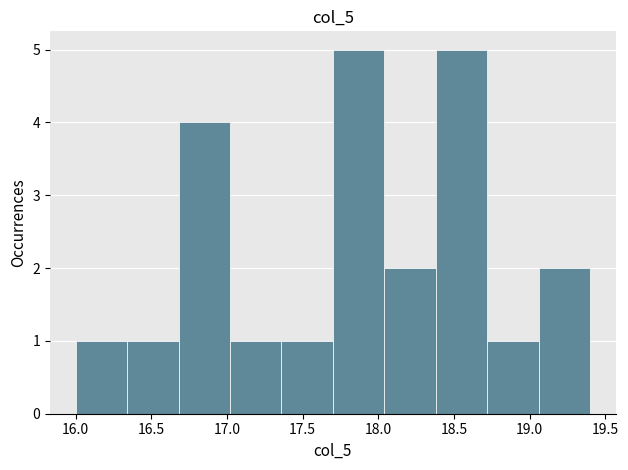

Reading left to right, transcribe this chart: for each bar, give the range it covers on the x-axis and its height. Neither the bar edges nor the heights are printed on the chart, so give them approximately, as read against the axes.

16.00 to 16.34: 1
16.34 to 16.68: 1
16.68 to 17.02: 4
17.02 to 17.36: 1
17.36 to 17.70: 1
17.70 to 18.04: 5
18.04 to 18.38: 2
18.38 to 18.72: 5
18.72 to 19.06: 1
19.06 to 19.40: 2